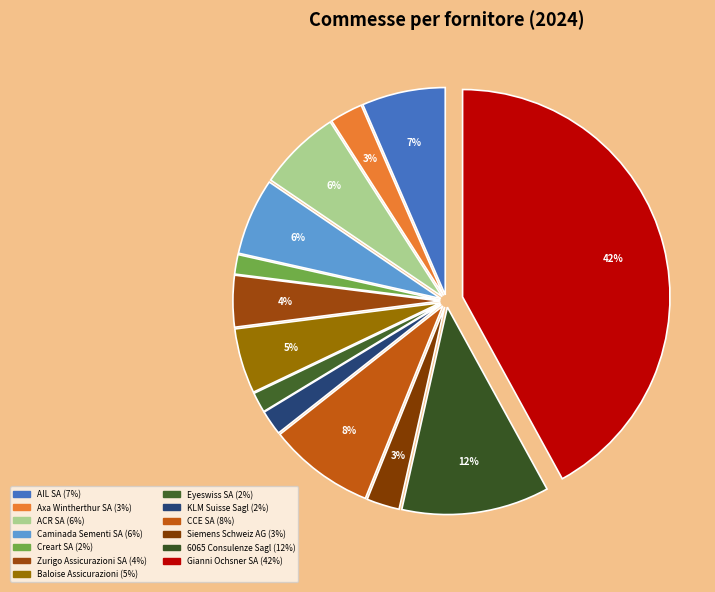

Is it true that ACR SA is 18% of the pie?

False